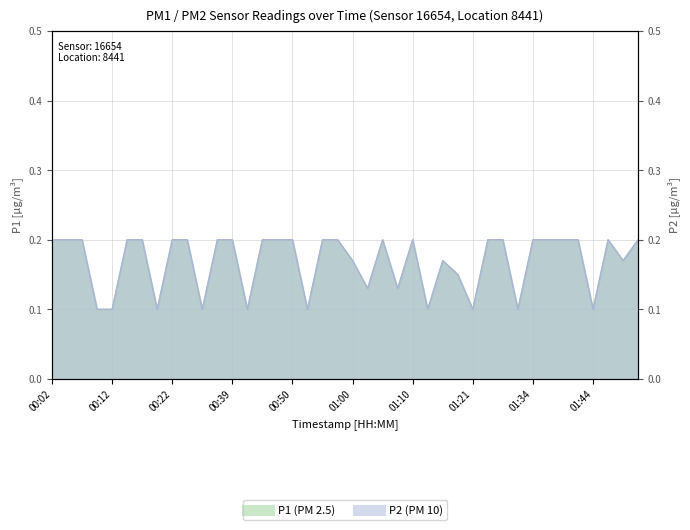

True or false: P2 and P1 cross at least once.

False